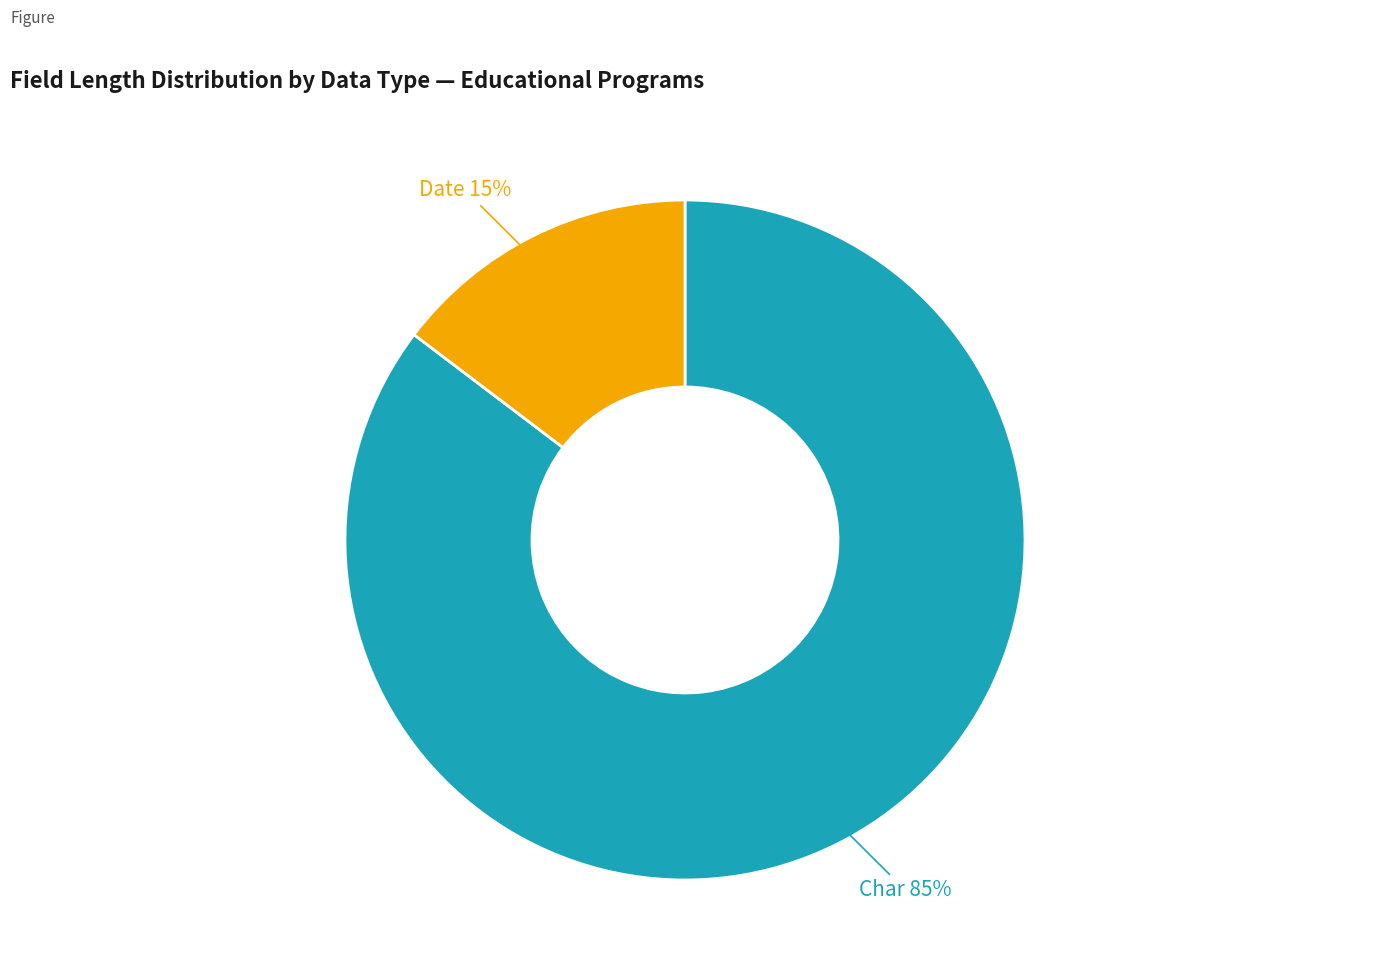

How many slices are in this pie chart?

2